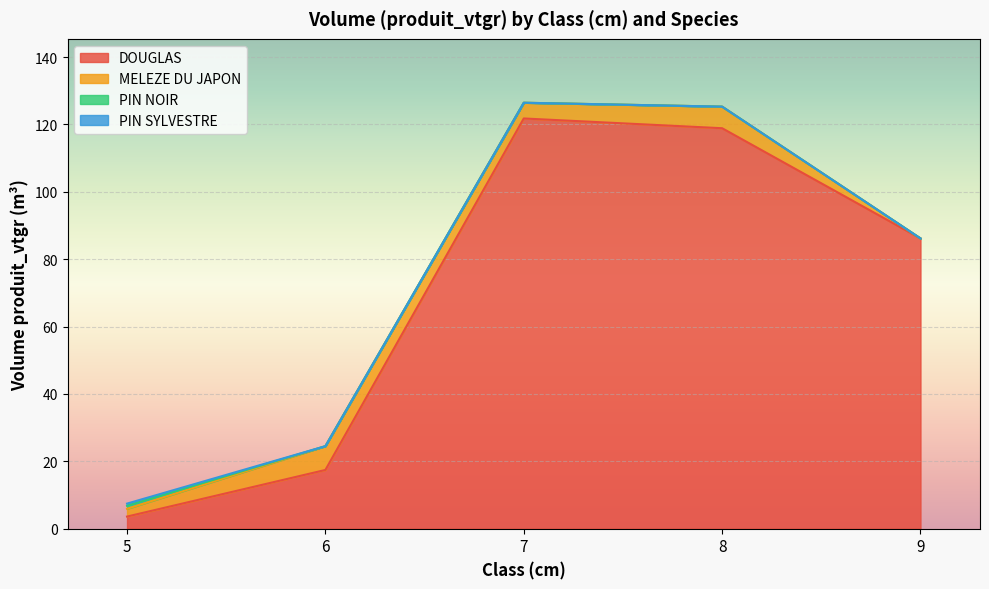

Rank the categories by MELEZE DU JAPON value from highest to lowest.

6, 8, 7, 5, 9